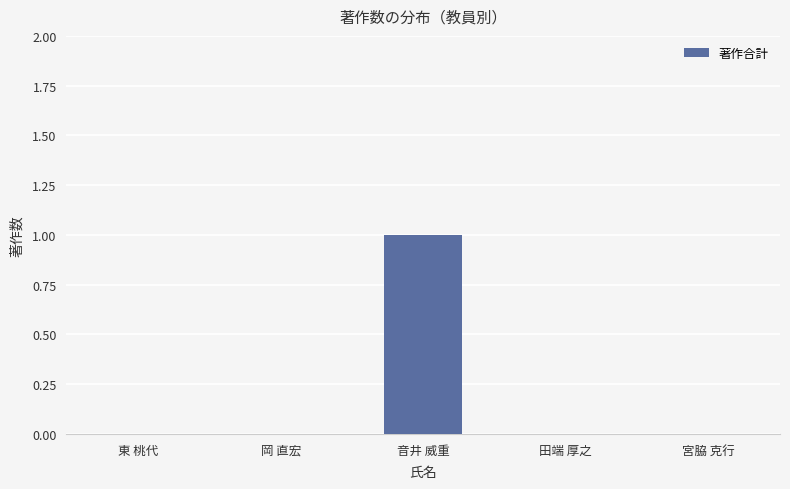

Which has a higher value, 岡 直宏 or 音井 威重?

音井 威重